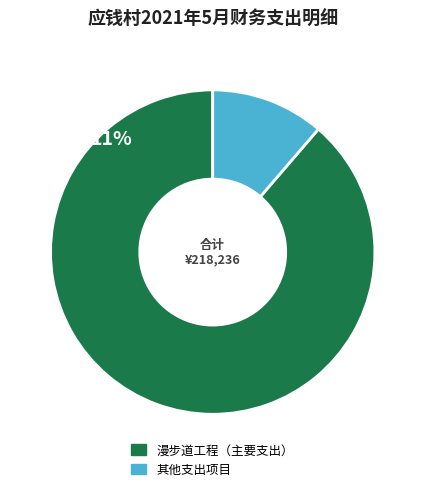

Is there a majority slice in this chart?

Yes